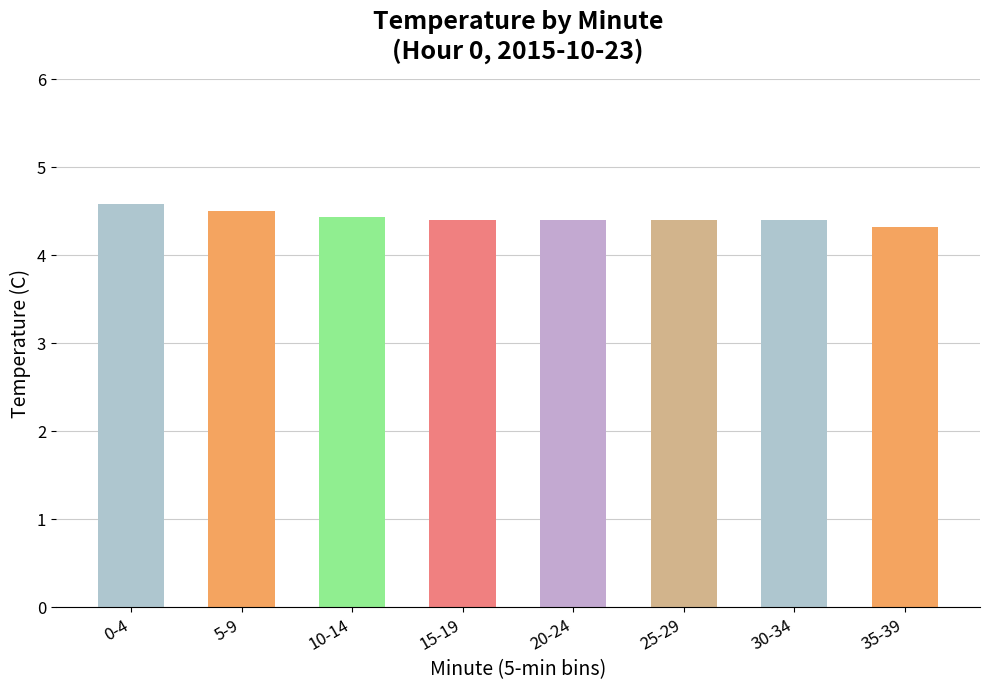

Reading left to right, transcribe all the data shown in this chart.

4.6	4.5	4.4	4.4	4.4	4.4	4.4	4.3